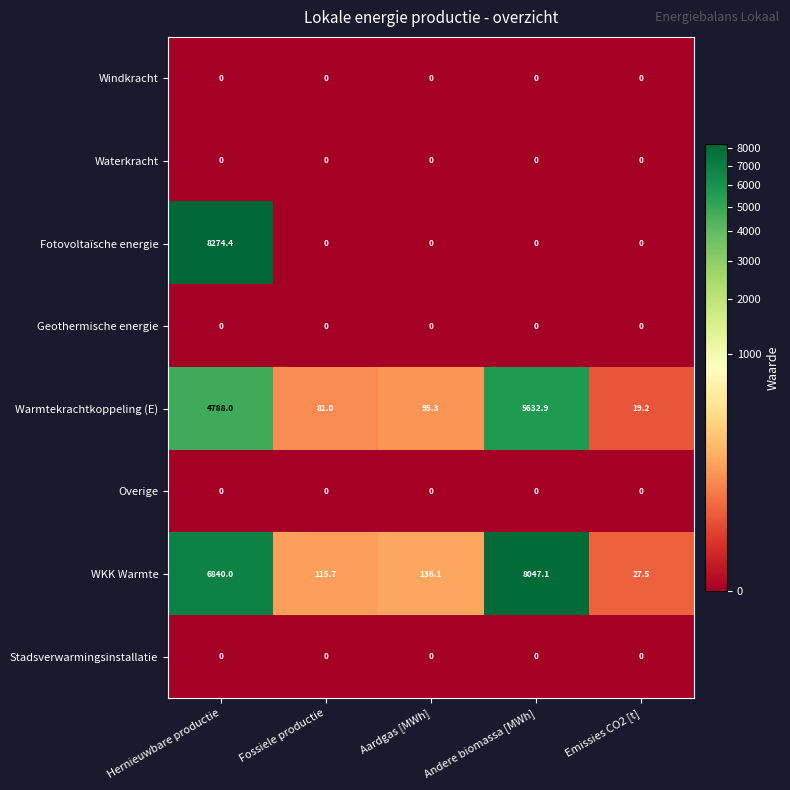

What is the total value across all series at Hernieuwbare productie?

19902.4